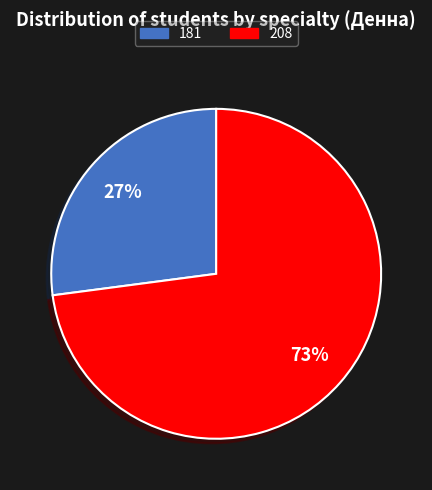

The 208 slice represents 85% of the pie. True or false?

False